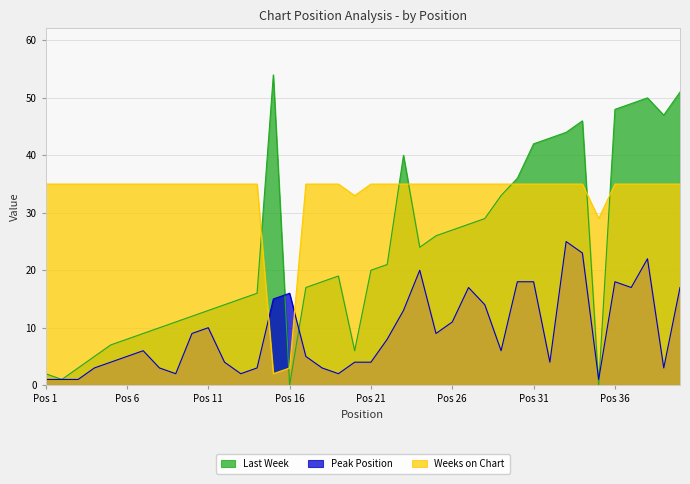

Reading right to left, list all the values displayed in this chart.

Last Week: 51	47	50	49	48	0	46	44	43	42	36	33	29	28	27	26	24	40	21	20	6	19	18	17	0	54	16	15	14	13	12	11	10	9	8	7	5	3	1	2
Peak Position: 17	3	22	17	18	1	23	25	4	18	18	6	14	17	11	9	20	13	8	4	4	2	3	5	16	15	3	2	4	10	9	2	3	6	5	4	3	1	1	1
Weeks on Chart: 35	35	35	35	35	29	35	35	35	35	35	35	35	35	35	35	35	35	35	35	33	35	35	35	3	2	35	35	35	35	35	35	35	35	35	35	35	35	35	35